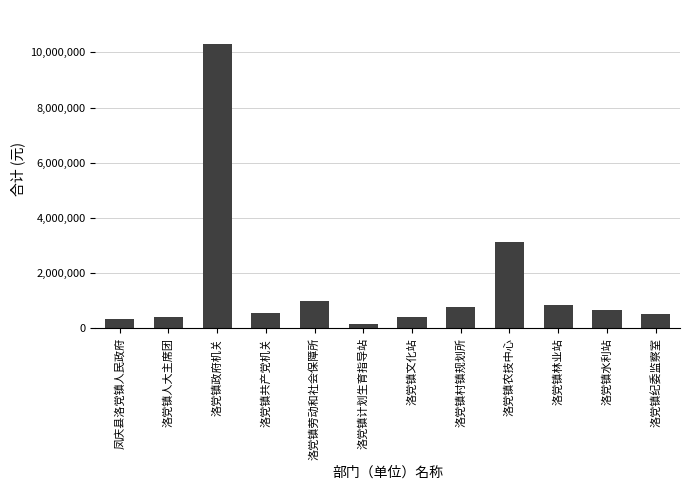

What is the ratio of the value at 洛党镇计划生育指导站 to the value at 洛党镇水利站?

0.2